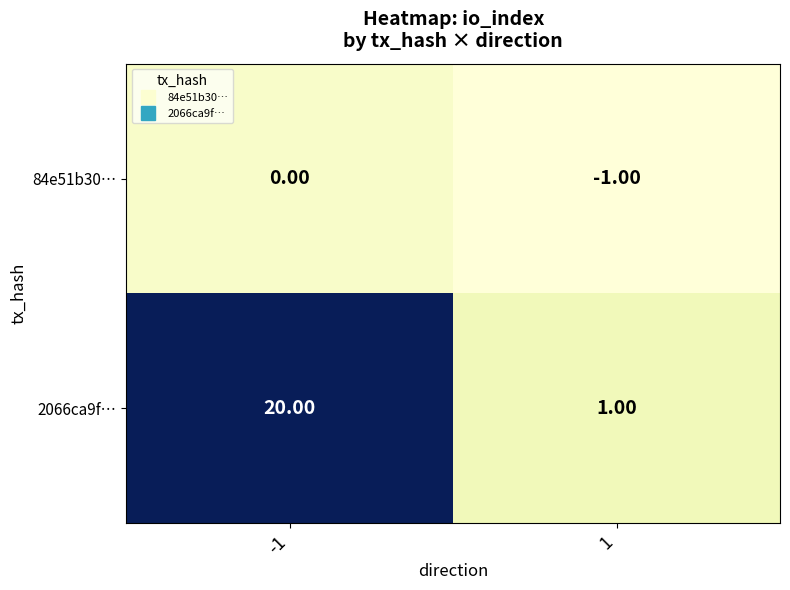

Is the value of 84e51b30… at -1 greater than the value of 2066ca9f… at -1?

No